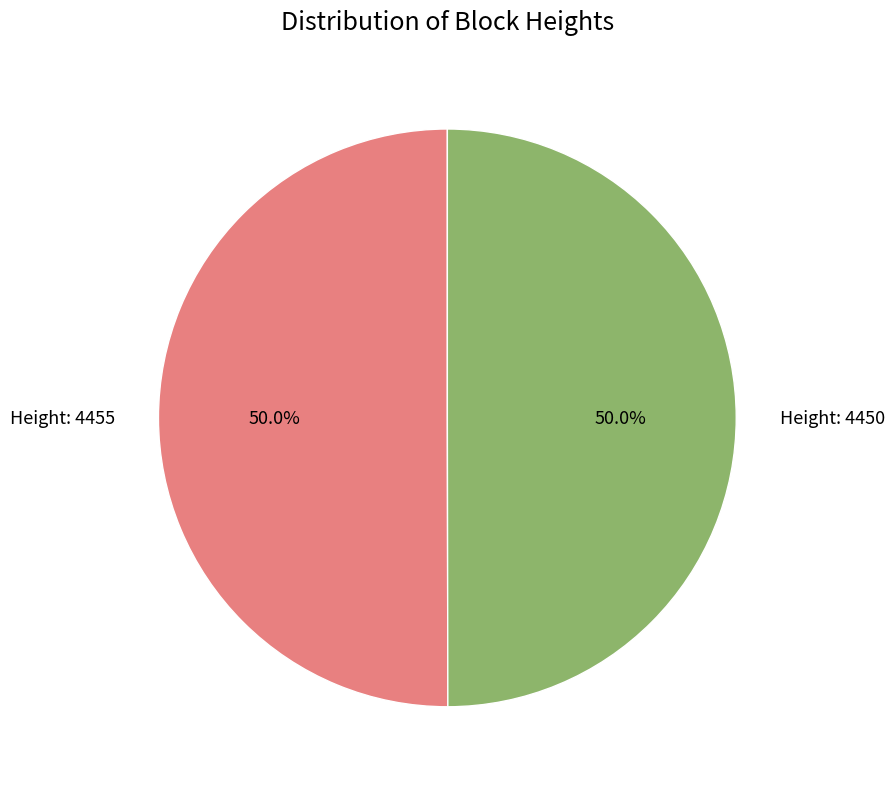

How much of the chart is everything except Height: 4450?

50.0%